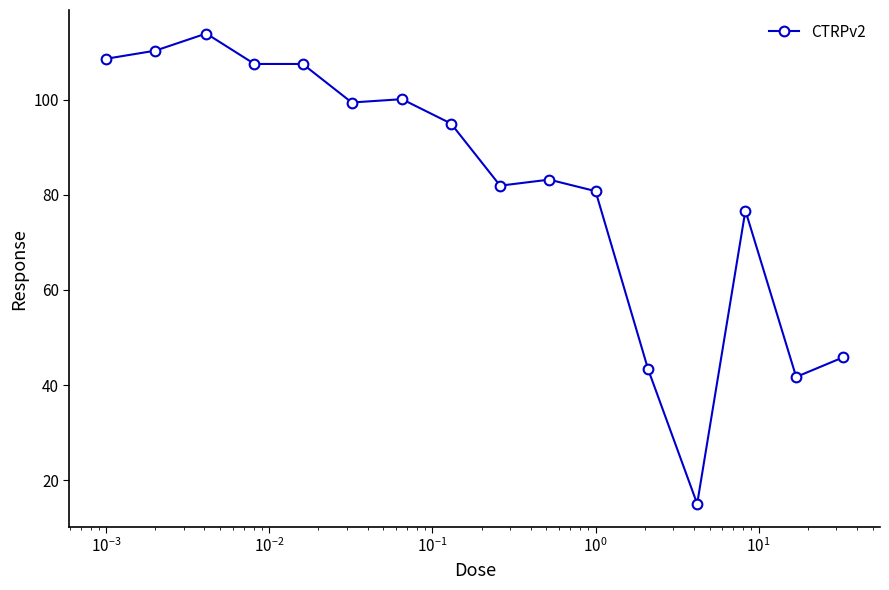

How many values exceed 94?

8